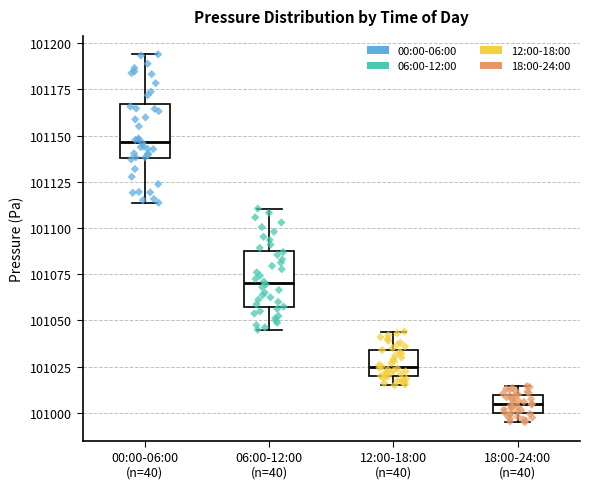

Reading left to right, read every box against the y-axis: the position of its median line, the range the box covers, and the ends of its whiskers. The values are not printed on the chart, so give them approximately, as read against the axis.

00:00-06:00 (n=40): median 101145, box 101140 to 101165, whiskers 101115 to 101195
06:00-12:00 (n=40): median 101070, box 101055 to 101090, whiskers 101045 to 101110
12:00-18:00 (n=40): median 101025, box 101020 to 101035, whiskers 101015 to 101045
18:00-24:00 (n=40): median 101005, box 101000 to 101010, whiskers 100995 to 101015